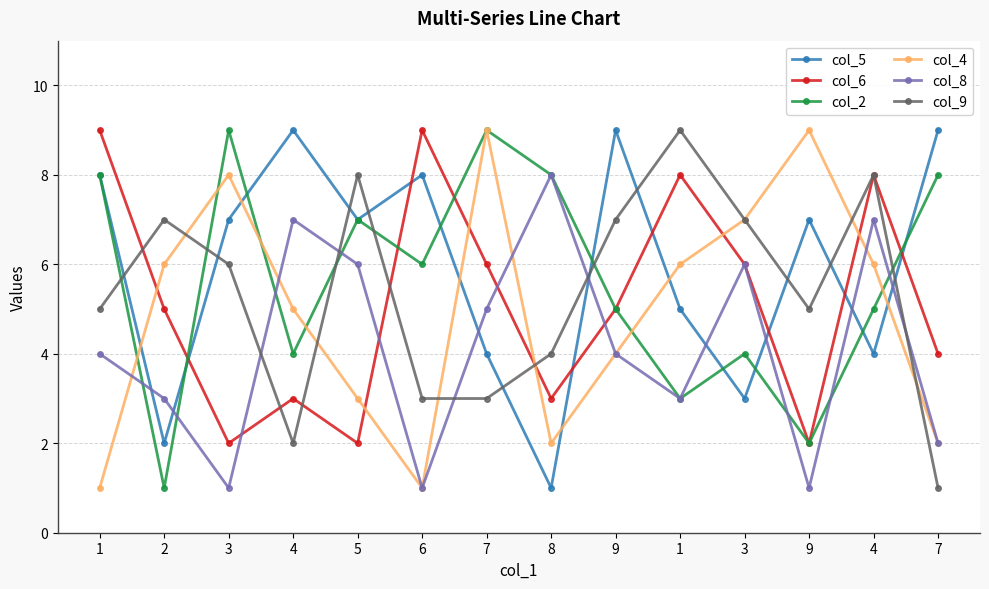

How many data points does each series have?

14